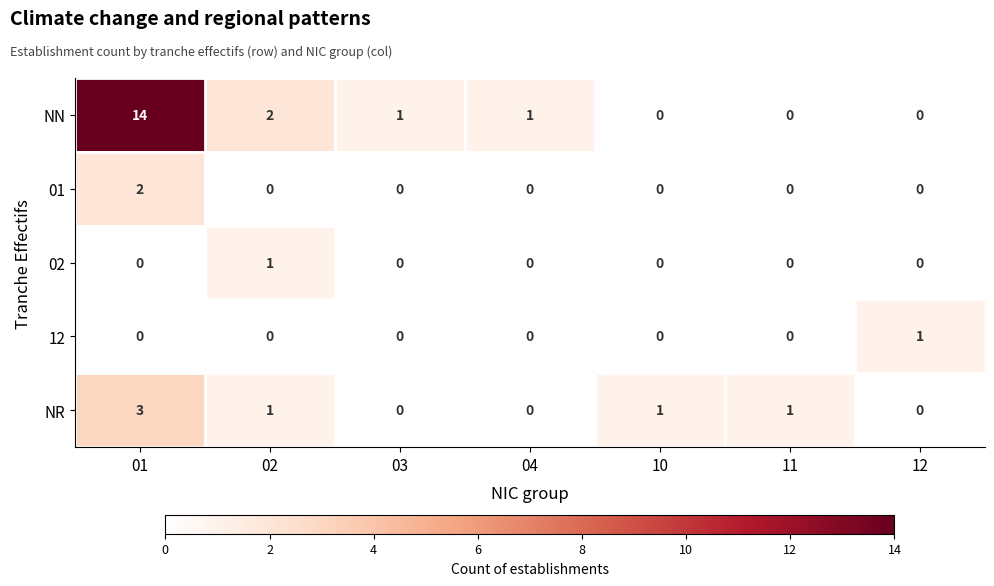

What is the highest value of the NN series?

14